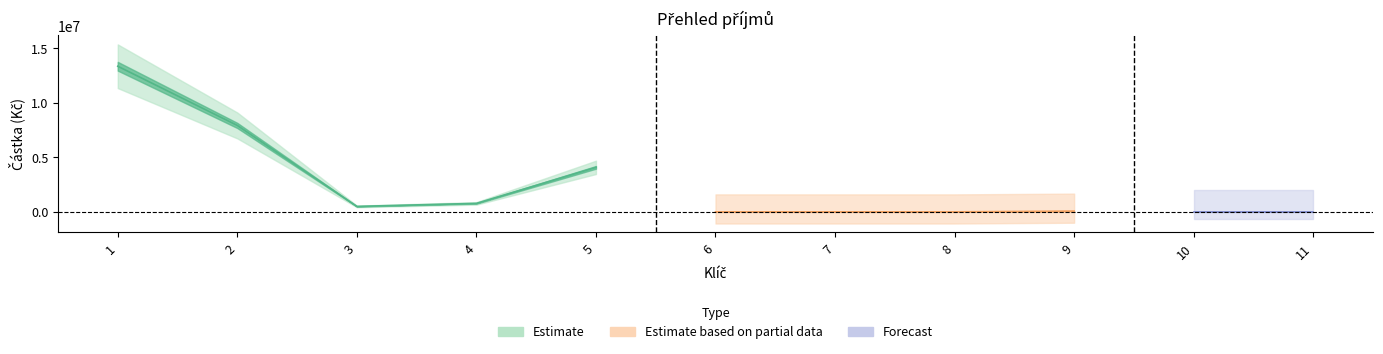

Where is the first local minimum?

3